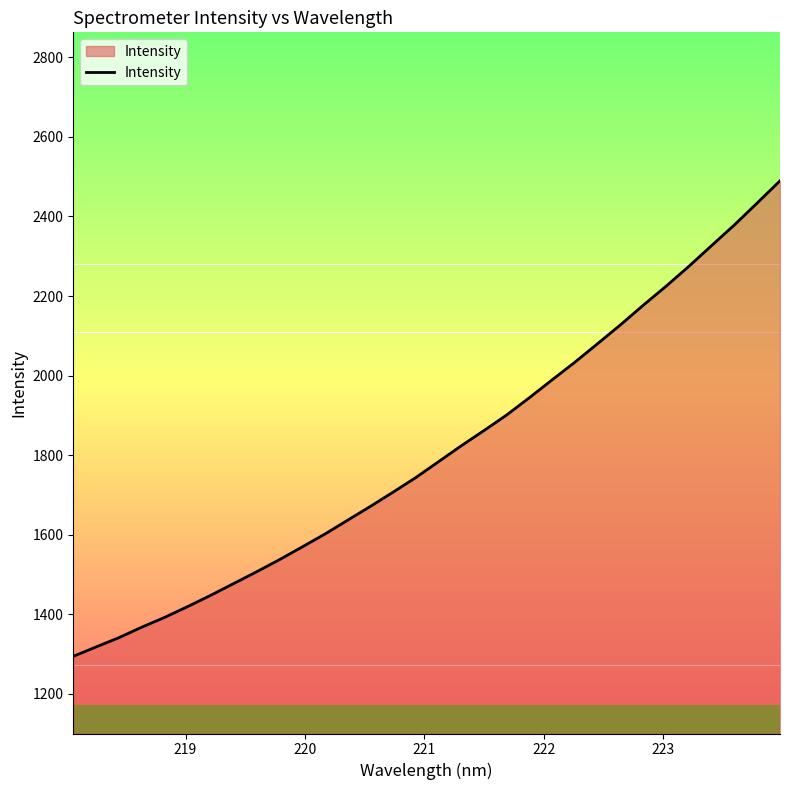

What is the minimum value shown in the chart?

1293.8